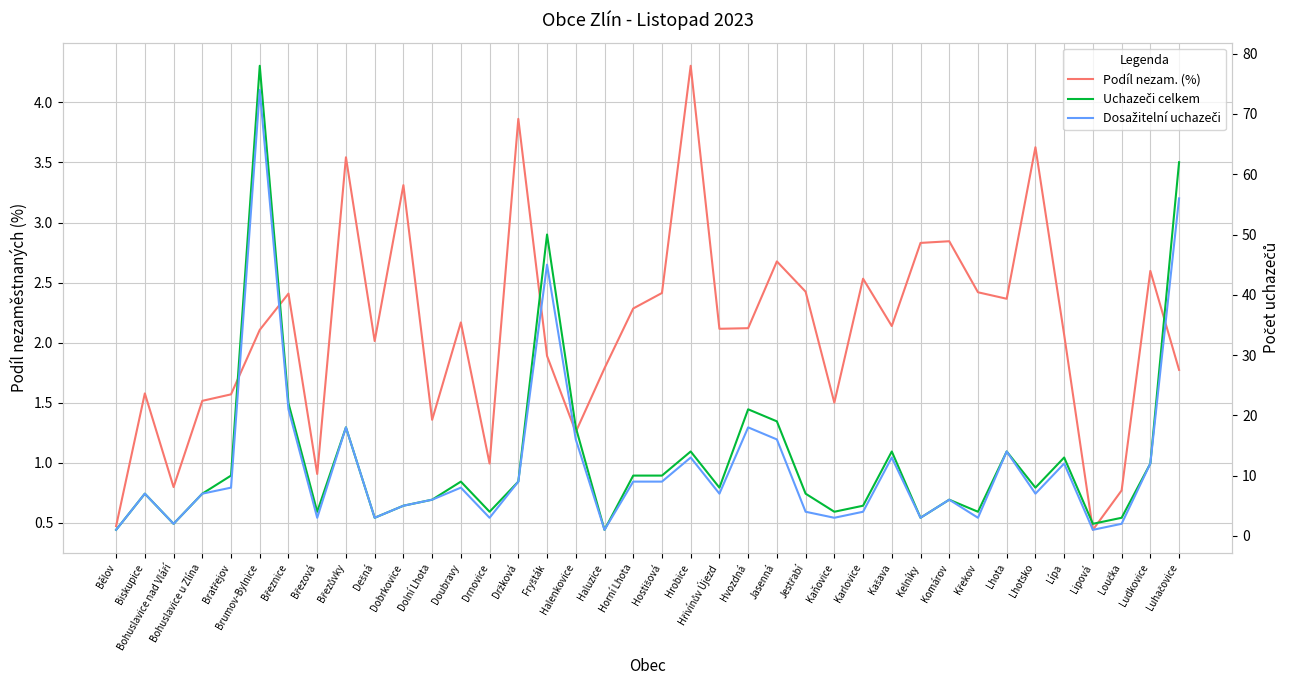

Which category has the lowest value in the Uchazeči celkem series?

Bělov